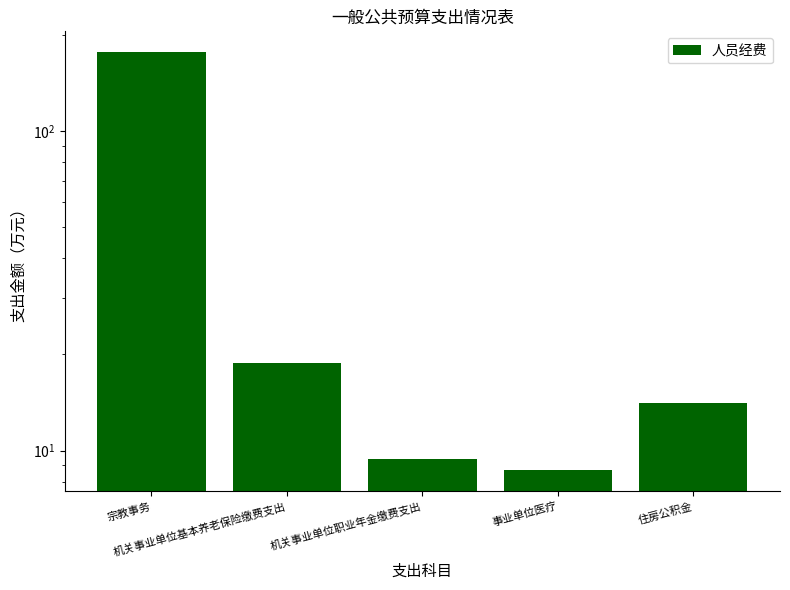

What position from the left is 宗教事务?

1